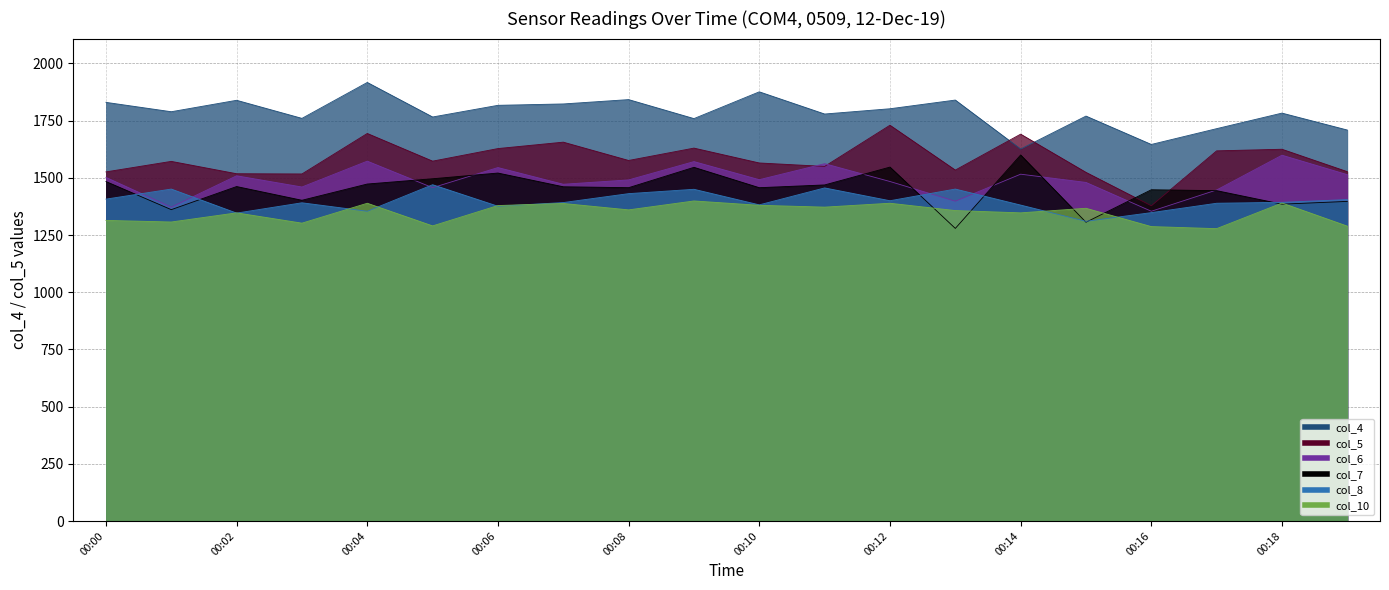

Reading right to left, what are all the values shown in this chart?

col_4: 00:19=1709	00:18=1783	00:17=1715	00:16=1646	00:15=1770	00:14=1626	00:13=1840	00:12=1802	00:11=1779	00:10=1876	00:09=1759	00:08=1842	00:07=1823	00:06=1817	00:05=1766	00:04=1917	00:03=1760	00:02=1839	00:01=1789	00:00=1830
col_5: 00:19=1527	00:18=1625	00:17=1618	00:16=1378	00:15=1524	00:14=1691	00:13=1534	00:12=1730	00:11=1550	00:10=1565	00:09=1630	00:08=1576	00:07=1656	00:06=1628	00:05=1573	00:04=1694	00:03=1517	00:02=1518	00:01=1572	00:00=1526
col_6: 00:19=1514	00:18=1599	00:17=1447	00:16=1354	00:15=1480	00:14=1516	00:13=1398	00:12=1484	00:11=1562	00:10=1492	00:09=1571	00:08=1491	00:07=1472	00:06=1545	00:05=1457	00:04=1573	00:03=1460	00:02=1509	00:01=1372	00:00=1502
col_7: 00:19=1397	00:18=1385	00:17=1444	00:16=1448	00:15=1306	00:14=1600	00:13=1279	00:12=1547	00:11=1469	00:10=1457	00:09=1546	00:08=1457	00:07=1461	00:06=1521	00:05=1496	00:04=1473	00:03=1402	00:02=1462	00:01=1361	00:00=1484
col_8: 00:19=1405	00:18=1393	00:17=1389	00:16=1348	00:15=1310	00:14=1381	00:13=1451	00:12=1400	00:11=1456	00:10=1382	00:09=1450	00:08=1431	00:07=1392	00:06=1376	00:05=1470	00:04=1354	00:03=1391	00:02=1346	00:01=1451	00:00=1407
col_10: 00:19=1289	00:18=1390	00:17=1278	00:16=1287	00:15=1367	00:14=1347	00:13=1357	00:12=1389	00:11=1372	00:10=1380	00:09=1399	00:08=1360	00:07=1388	00:06=1379	00:05=1290	00:04=1389	00:03=1302	00:02=1347	00:01=1307	00:00=1314